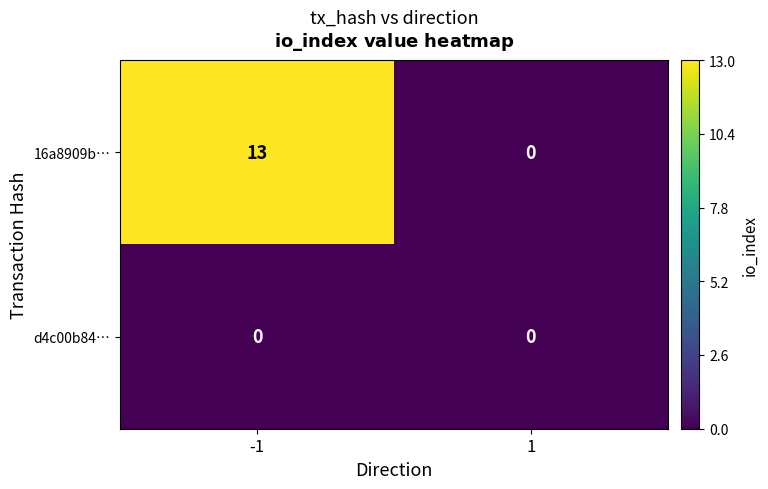

What is the sum of all 16a8909b… values?

13